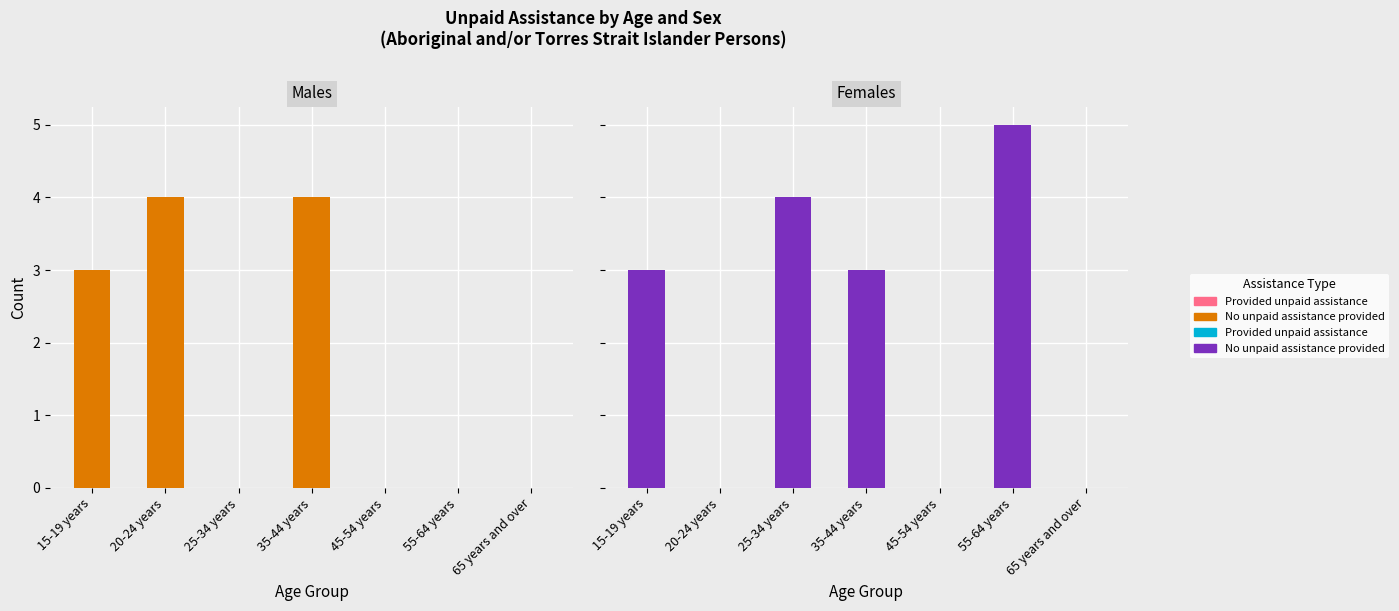

What position from the right is 15-19 years?

7